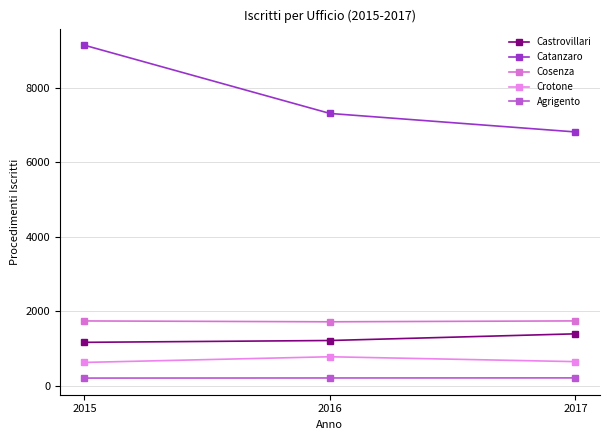

The value of Agrigento at 2016 is 214. True or false?

True